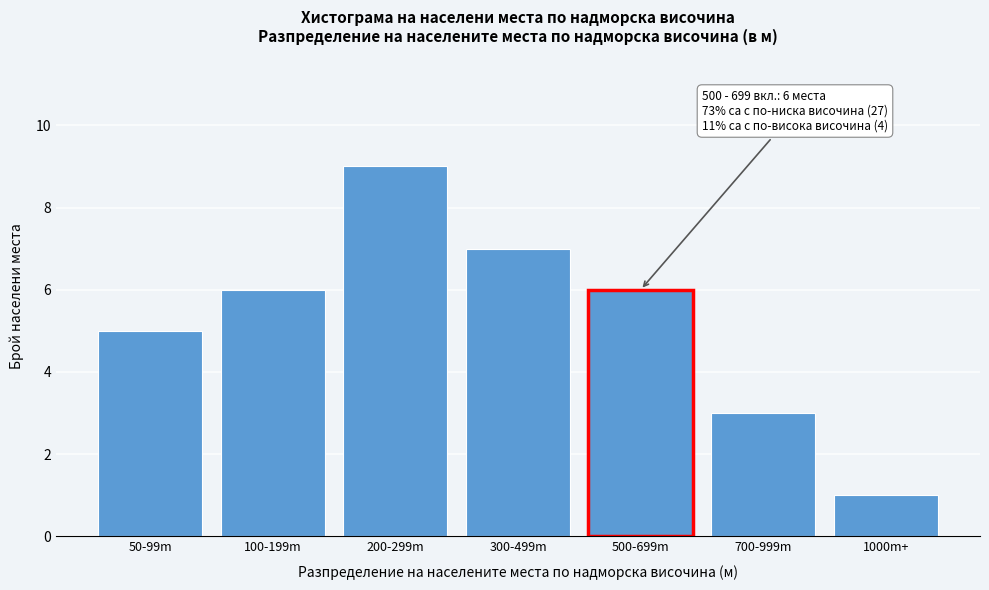

Reading right to left, what are all the values shown in this chart?

1	3	6	7	9	6	5